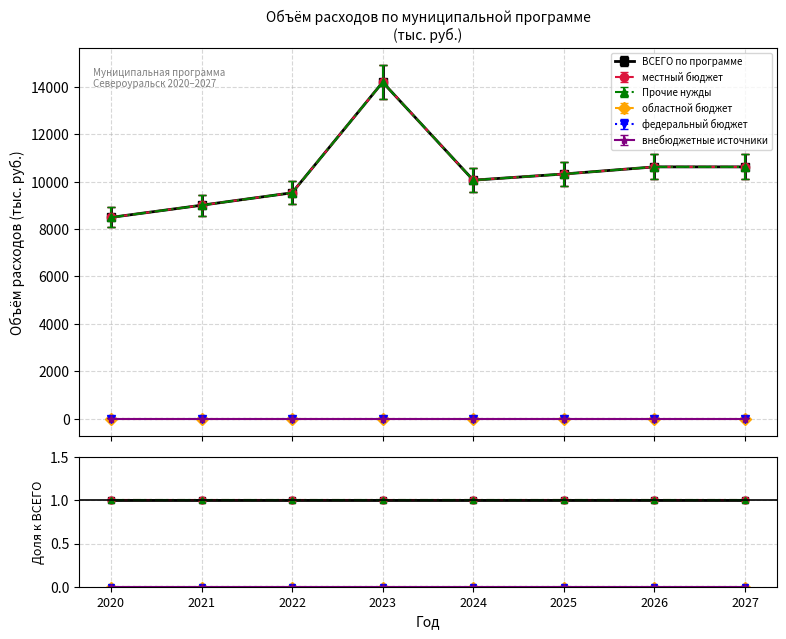

Reading left to right, transcribe all the data shown in this chart.

ВСЕГО по программе: 2020=1	2021=1	2022=1	2023=1	2024=1	2025=1	2026=1	2027=1
местный бюджет: 2020=1	2021=1	2022=1	2023=1	2024=1	2025=1	2026=1	2027=1
Прочие нужды: 2020=1	2021=1	2022=1	2023=1	2024=1	2025=1	2026=1	2027=1
областной бюджет: 2020=0	2021=0	2022=0	2023=0	2024=0	2025=0	2026=0	2027=0
федеральный бюджет: 2020=0	2021=0	2022=0	2023=0	2024=0	2025=0	2026=0	2027=0
внебюджетные источники: 2020=0	2021=0	2022=0	2023=0	2024=0	2025=0	2026=0	2027=0